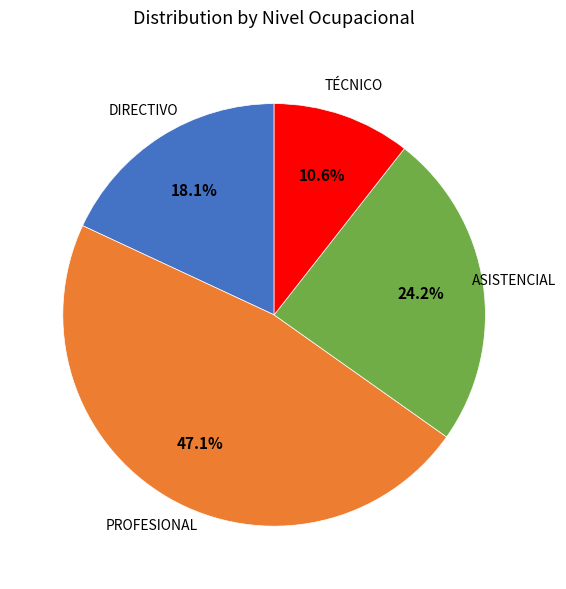

Count the number of slices in the pie.

4